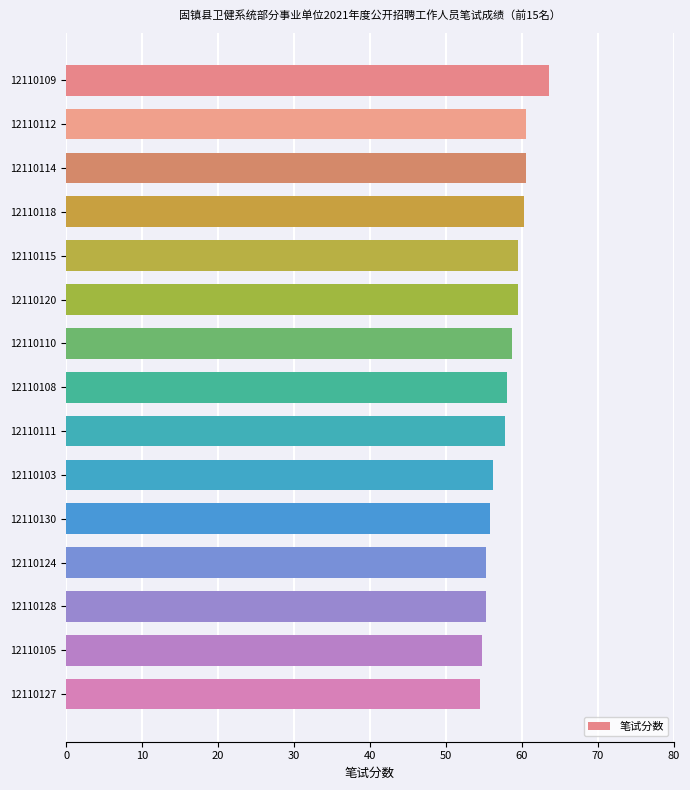

Approximately how many times larger is the value at 12110109 compared to 12110130?

1.1